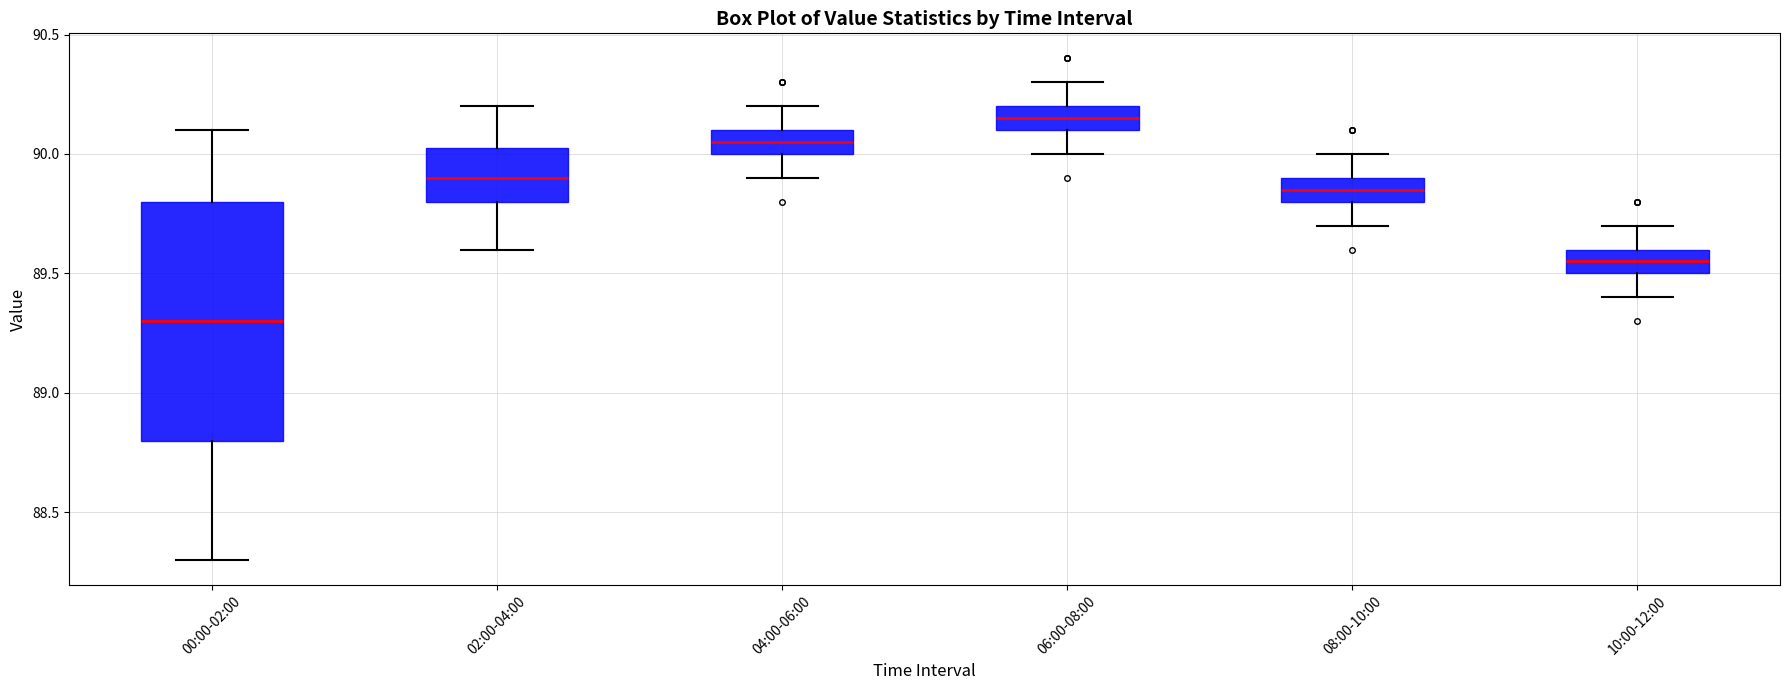

Which box has the lowest median line?

00:00-02:00